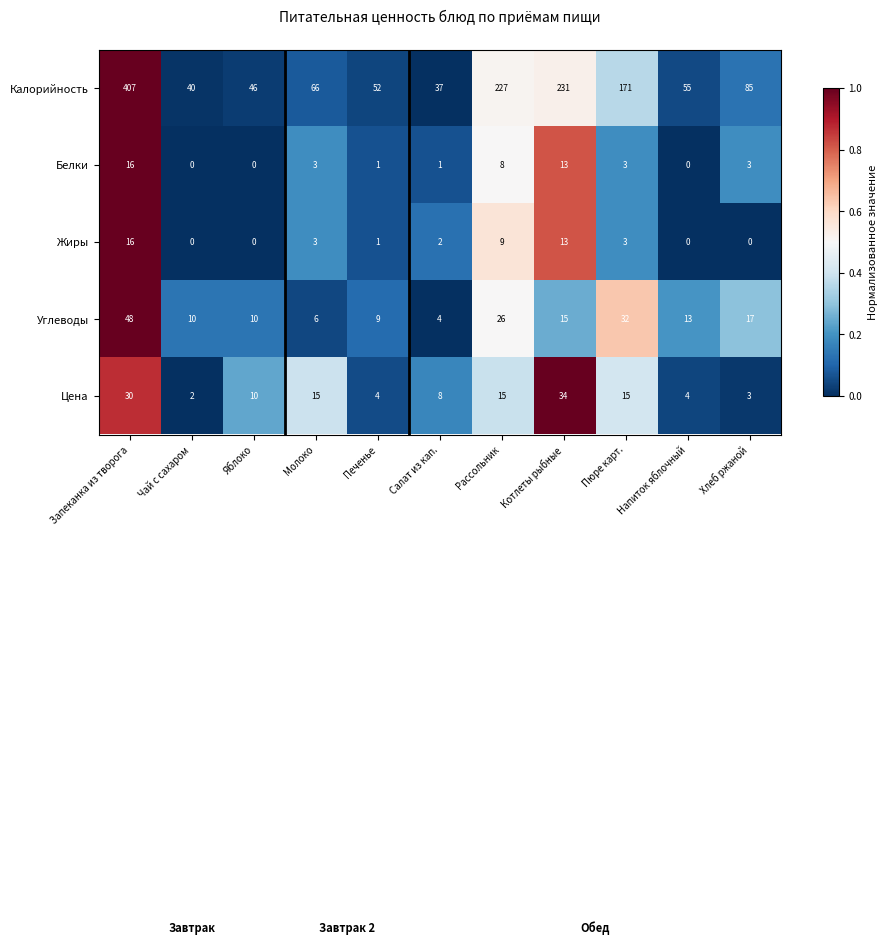

What is the sum of all Цена values?

140